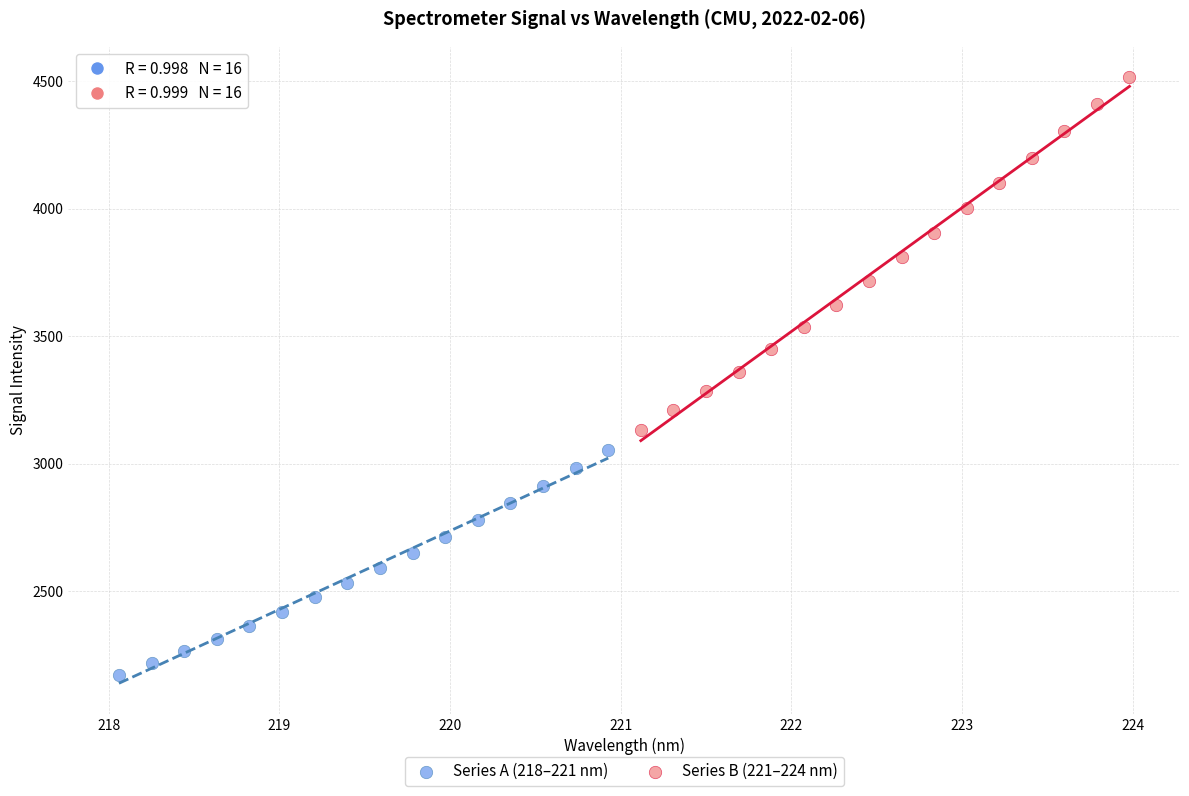

Which series reaches the maximum Y coordinate?

Series B (221–224 nm)